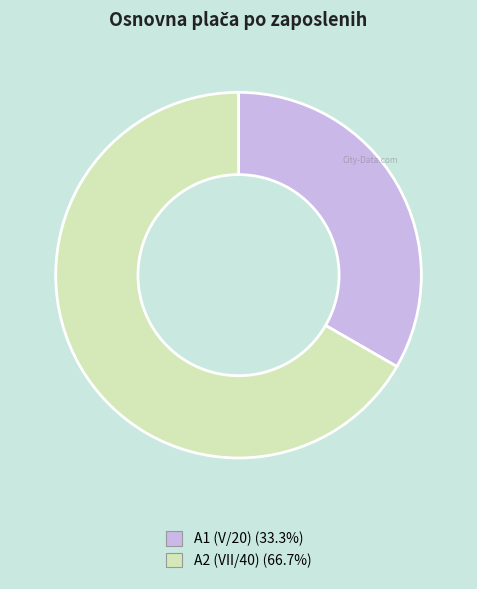

Is there a majority slice in this chart?

Yes